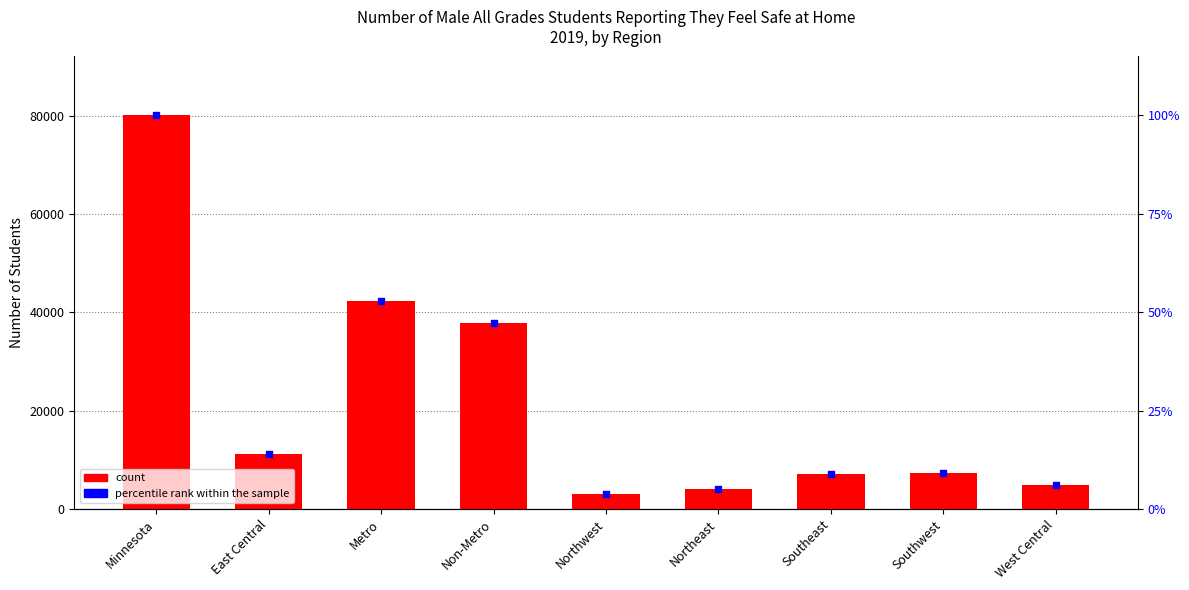

Which series has the largest Y range (max minus min)?

2019 Male Students